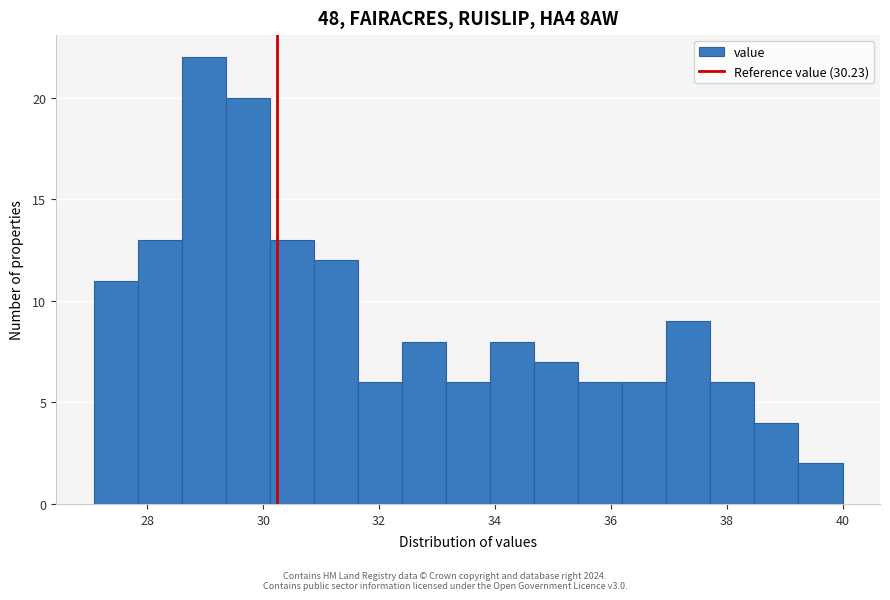

Around what value on the x-axis is the tallest bar? Give the approximate position of its centre, as read against the axis.

29.0